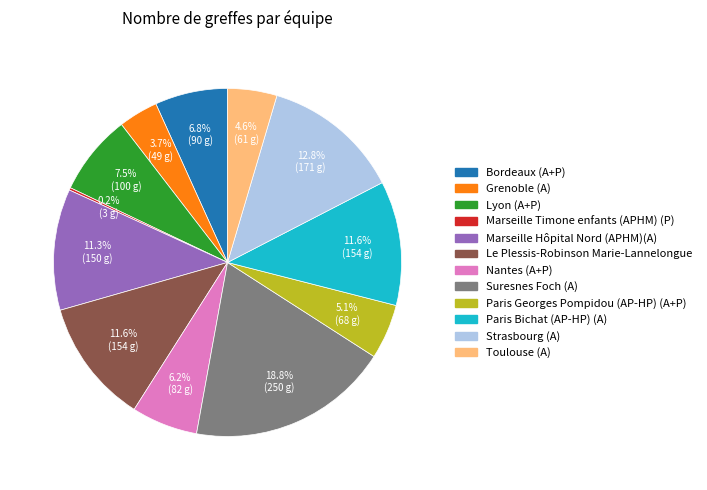

To the nearest percent, what is the difference between the Nantes (A+P) and Strasbourg (A) slice percentages?

7%